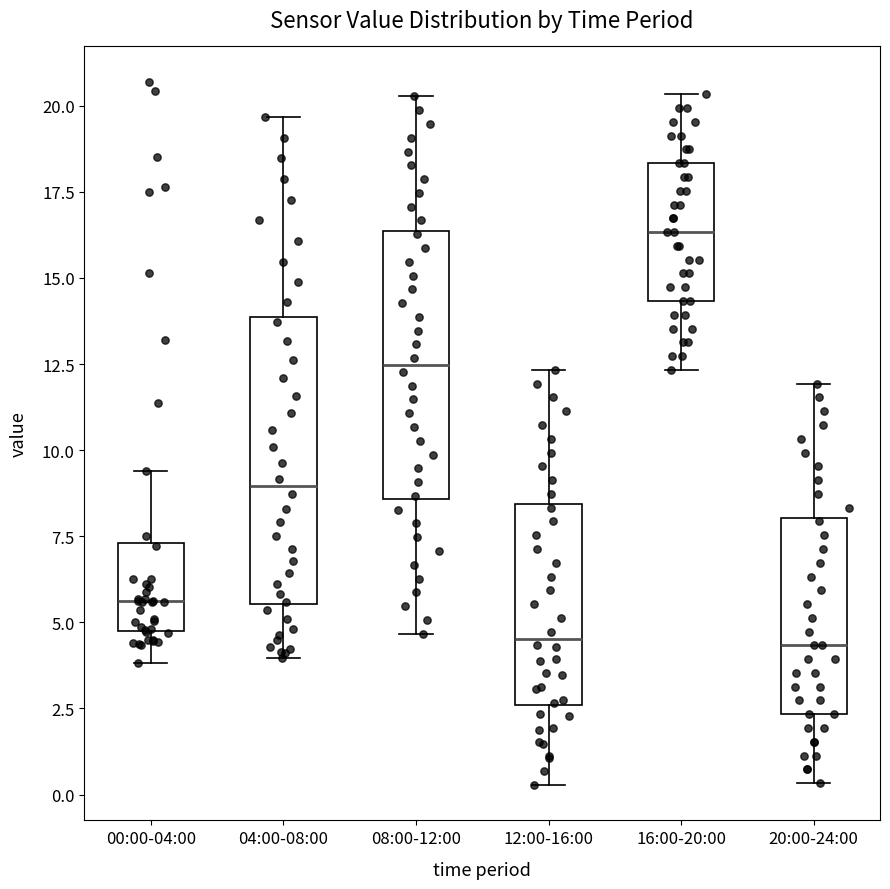

Comparing the boxes themselves (not the whiskers), which one is the tallest?

04:00-08:00